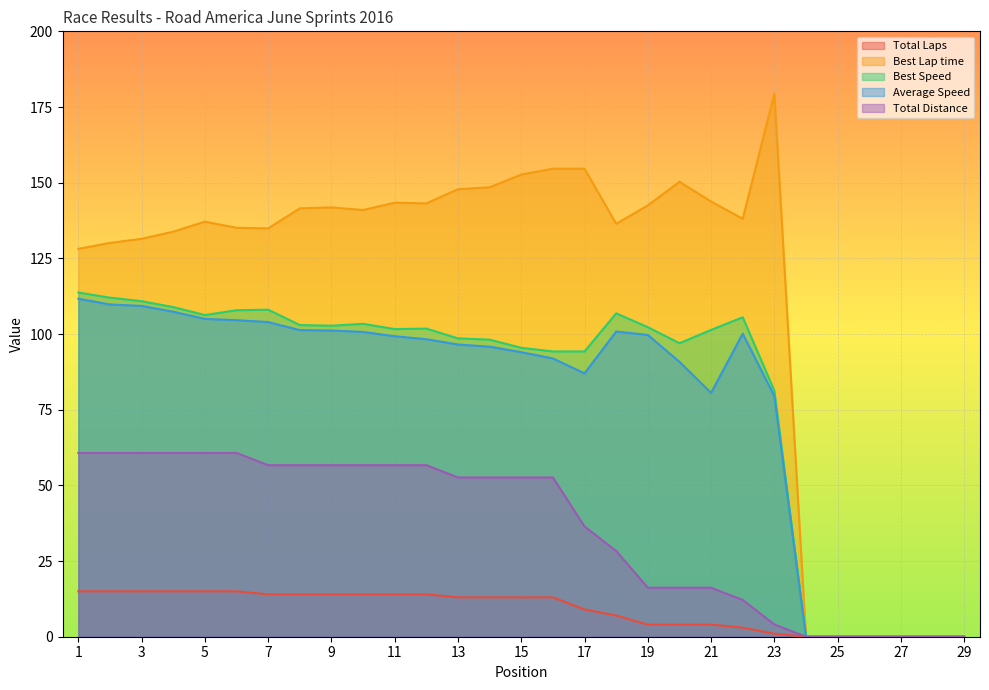

Is the value of Average Speed at 23 greater than the value of Best Speed at 29?

Yes